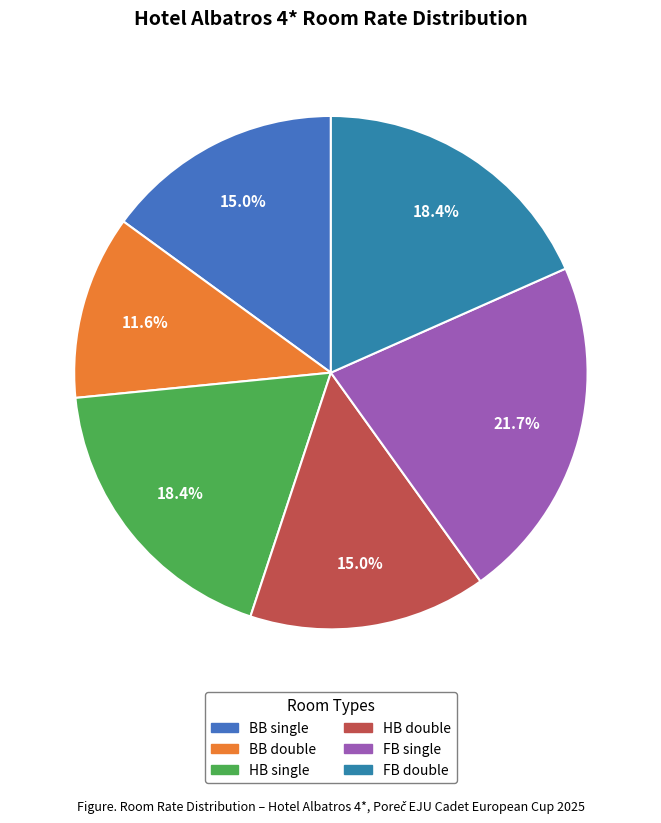

To the nearest percent, what is the average slice percentage?

17%